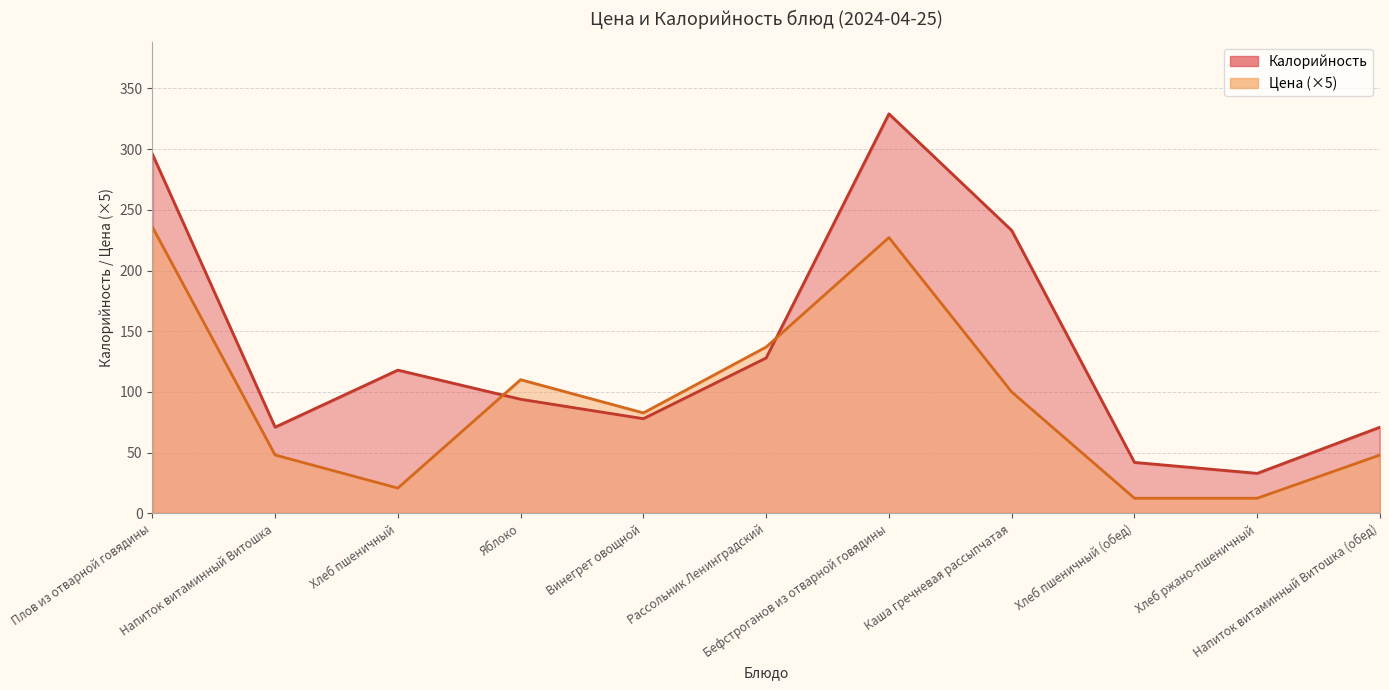

At which label does Калорийность first exceed 94?

Плов из отварной говядины